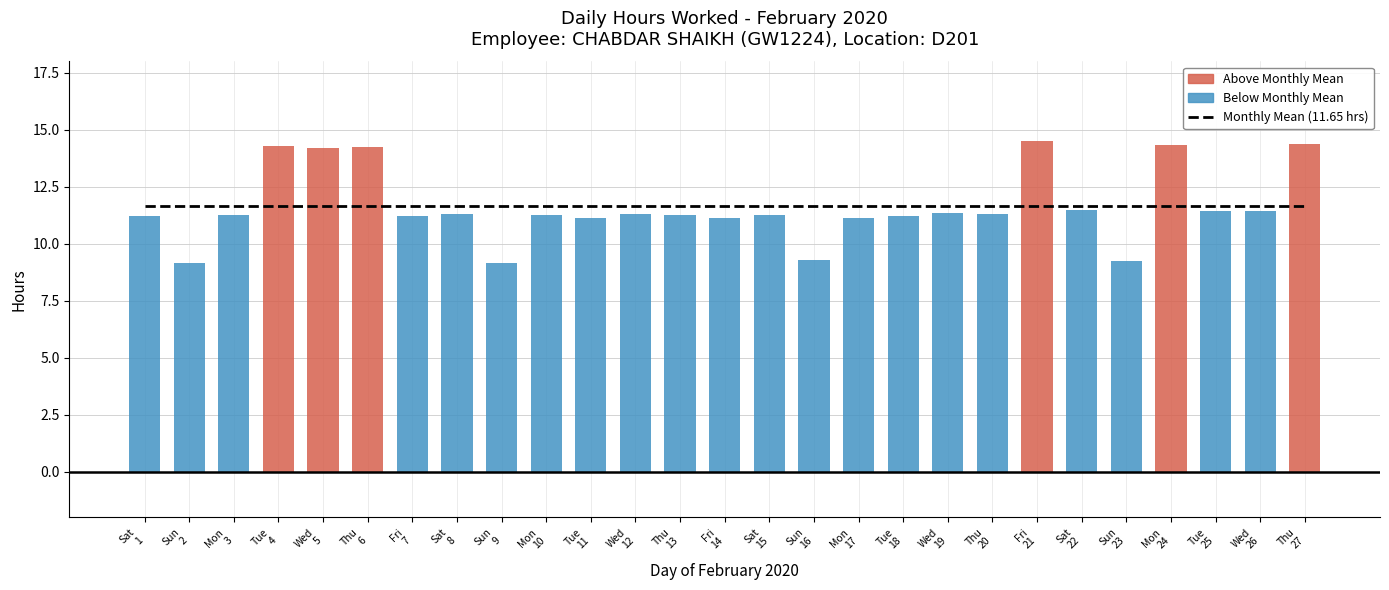

Reading left to right, list all the values displayed in this chart.

Monthly Mean (11.65 hrs): 11.7	11.7	11.7	11.7	11.7	11.7	11.7	11.7	11.7	11.7	11.7	11.7	11.7	11.7	11.7	11.7	11.7	11.7	11.7	11.7	11.7	11.7	11.7	11.7	11.7	11.7	11.7
Hours Worked: 11.2	9.2	11.3	14.3	14.2	14.3	11.2	11.3	9.2	11.3	11.1	11.3	11.3	11.1	11.3	9.3	11.1	11.2	11.3	11.3	14.5	11.5	9.2	14.3	11.4	11.4	14.4